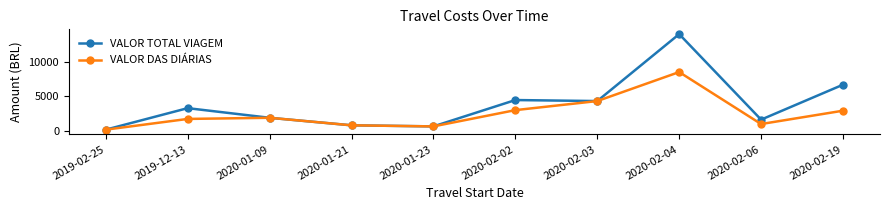

At which label does VALOR TOTAL VIAGEM reach its minimum?

2019-02-25